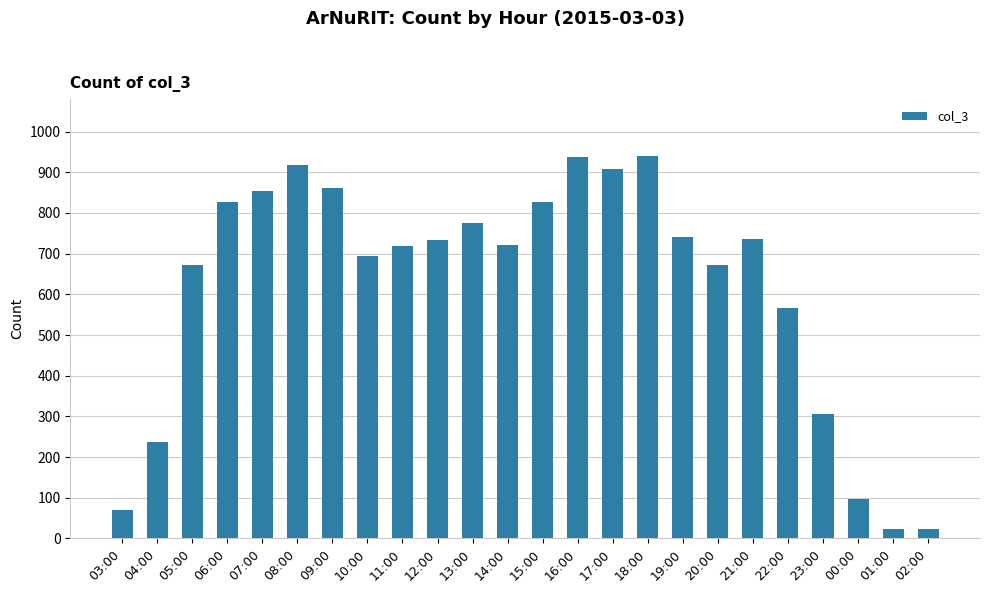

What is the value of the 3rd bar from the left?

672